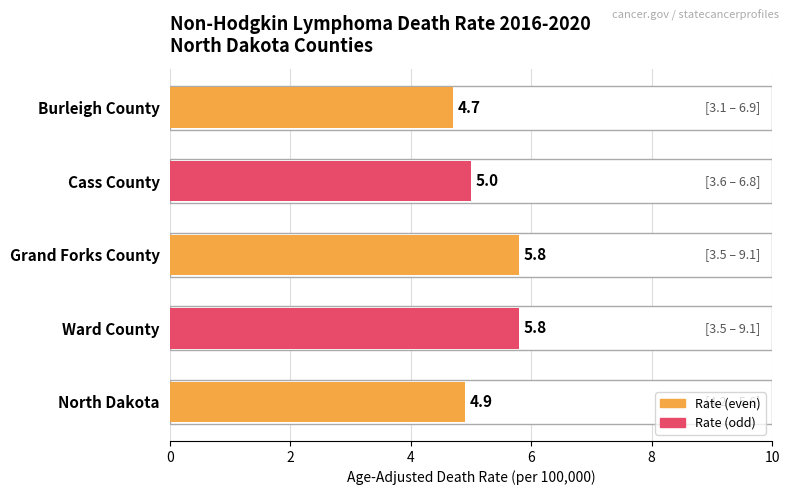

Are the bars grouped side by side (vs. stacked)?

No